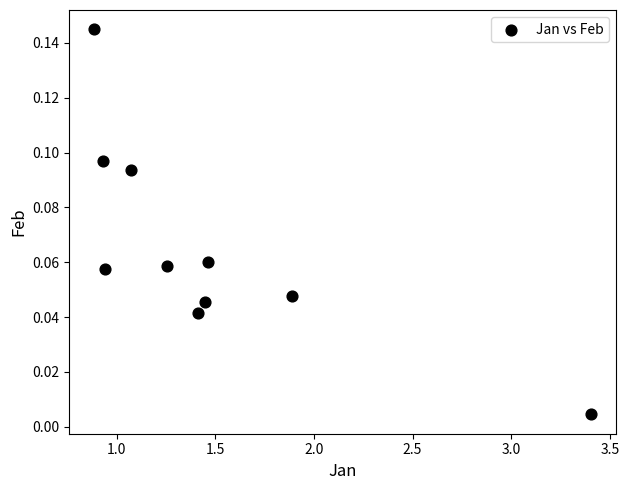

What is the average X value?

1.5